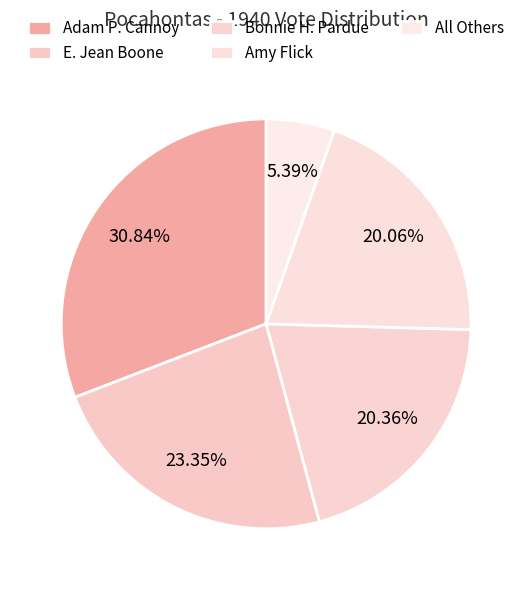

Is it true that Amy Flick is 20% of the pie?

True